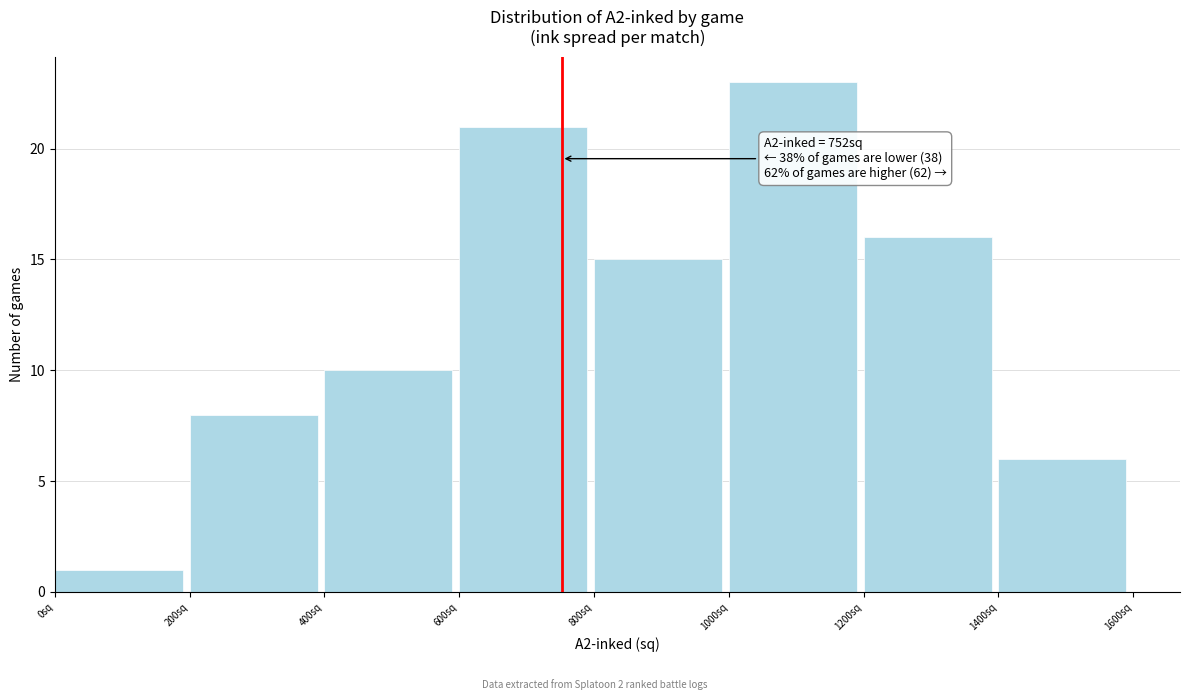

Which range on the x-axis has the tallest bar?

1000 to 1200